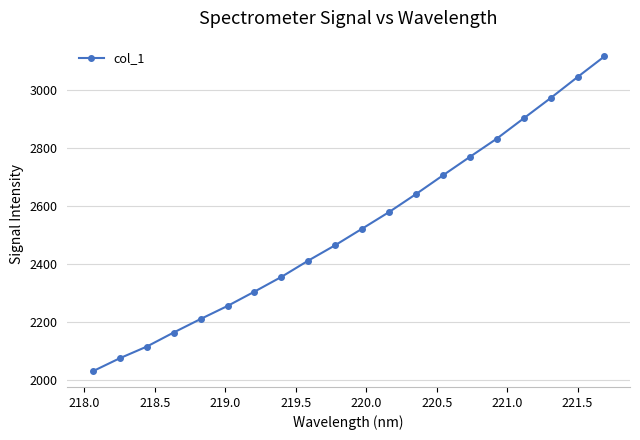

What is the minimum value shown in the chart?

2029.6